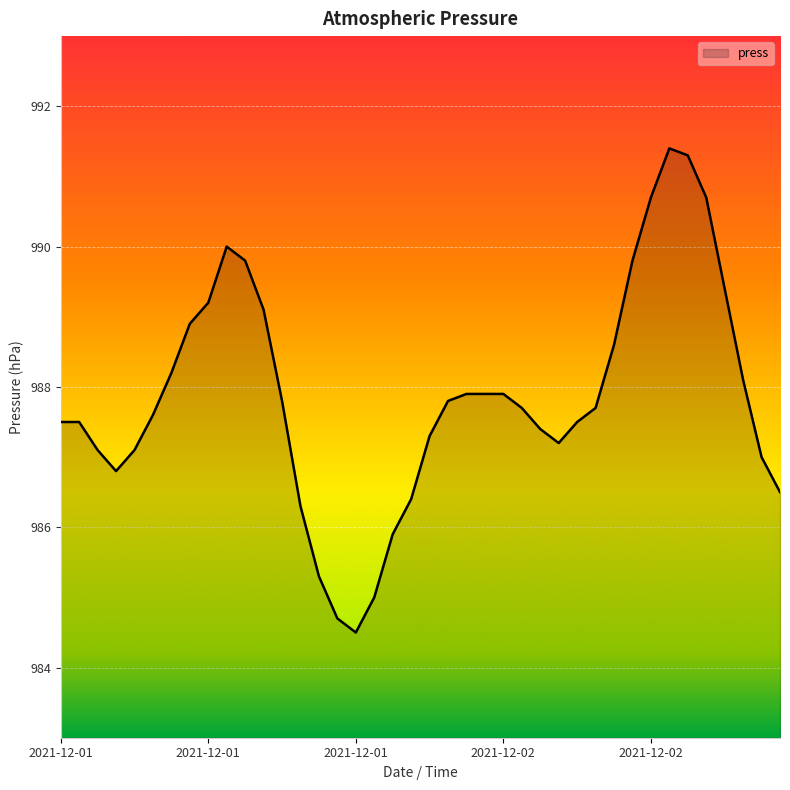

What is the difference between the maximum and minimum values?

6.9